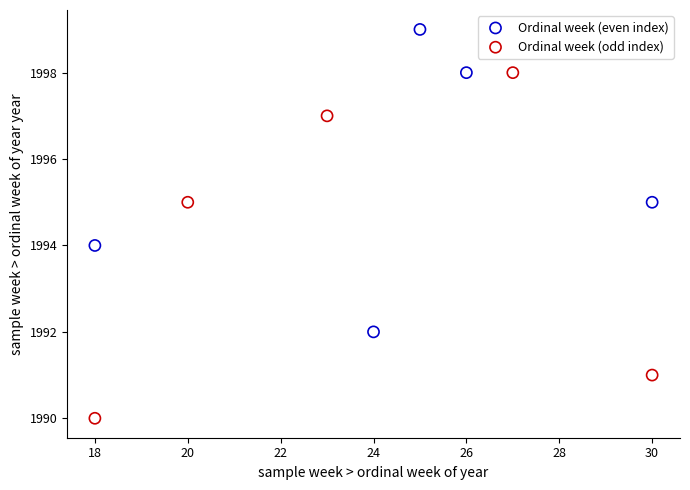

What are all the series names shown in the legend?

Ordinal week (even index), Ordinal week (odd index)